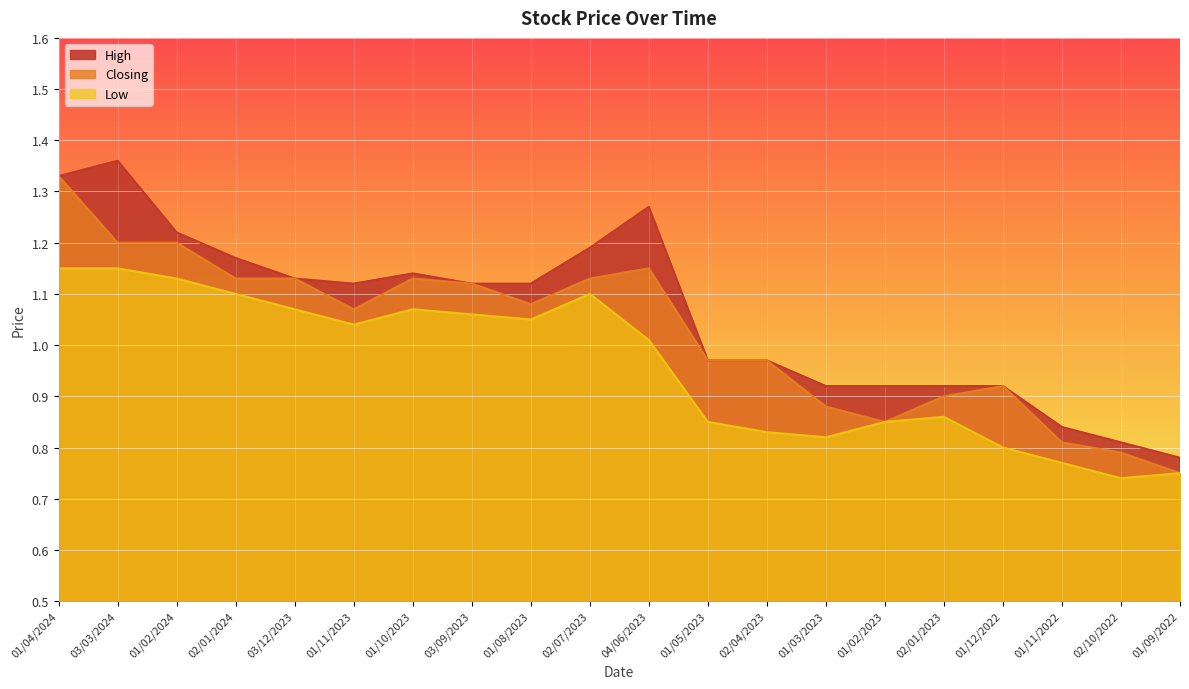

True or false: Low and High cross at least once.

False